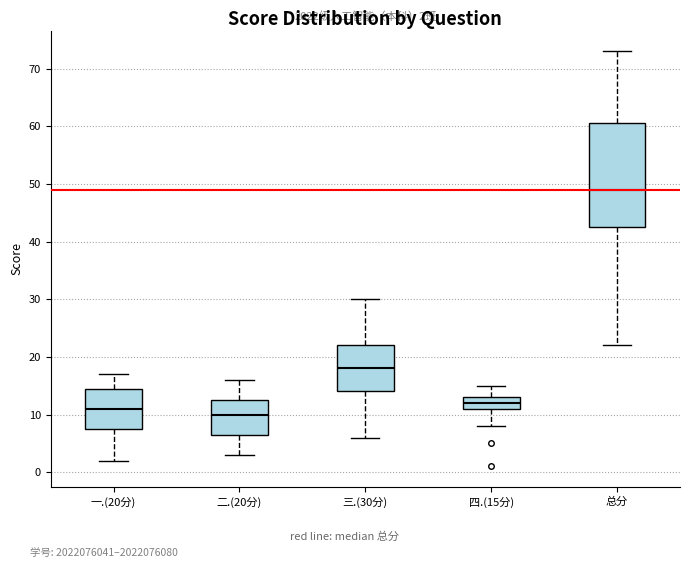

Comparing the boxes themselves (not the whiskers), which one is the tallest?

总分